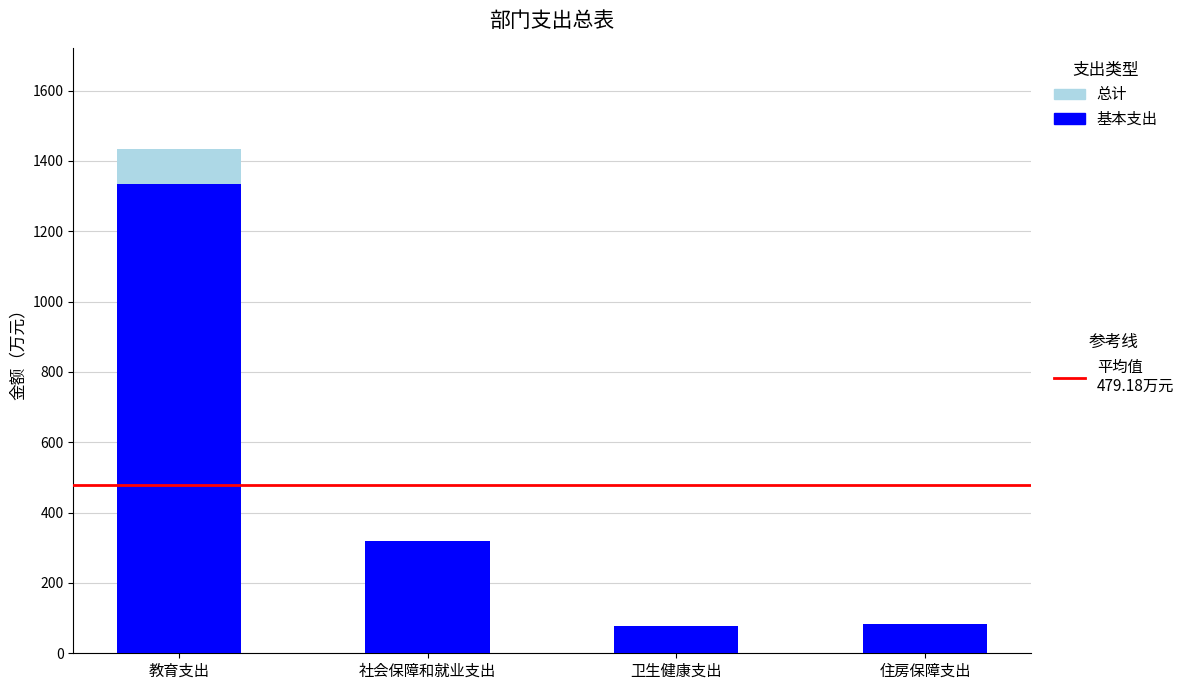

How many distinct data groups are displayed?

2